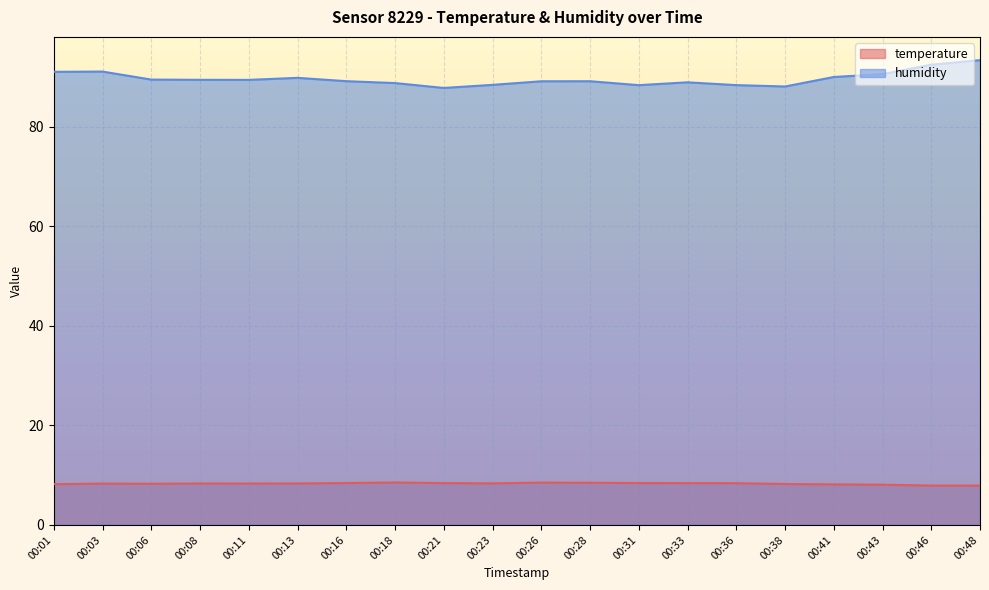

How many lines are shown in the chart?

2